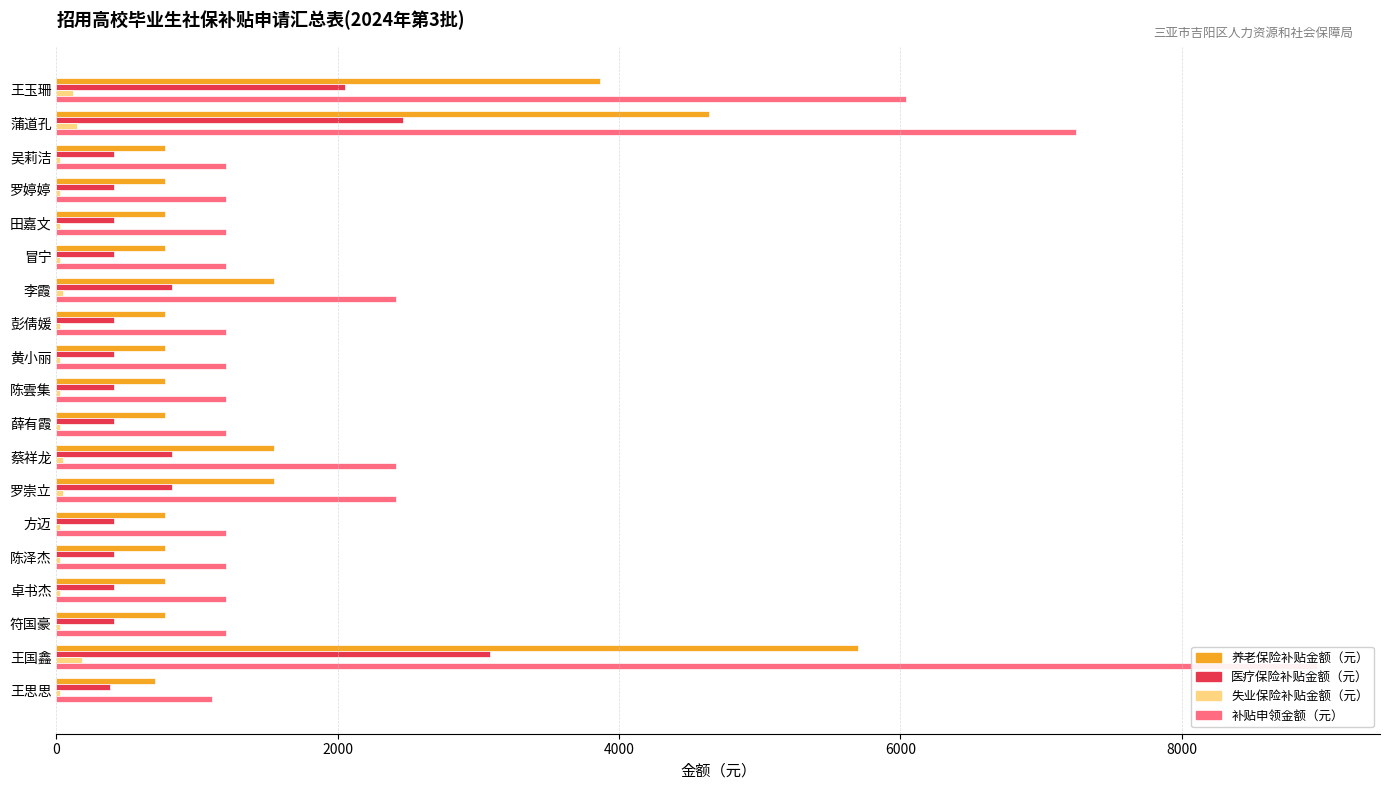

What are all the series names shown in the legend?

养老保险补贴金额（元）, 医疗保险补贴金额（元）, 失业保险补贴金额（元）, 补贴申领金额（元）